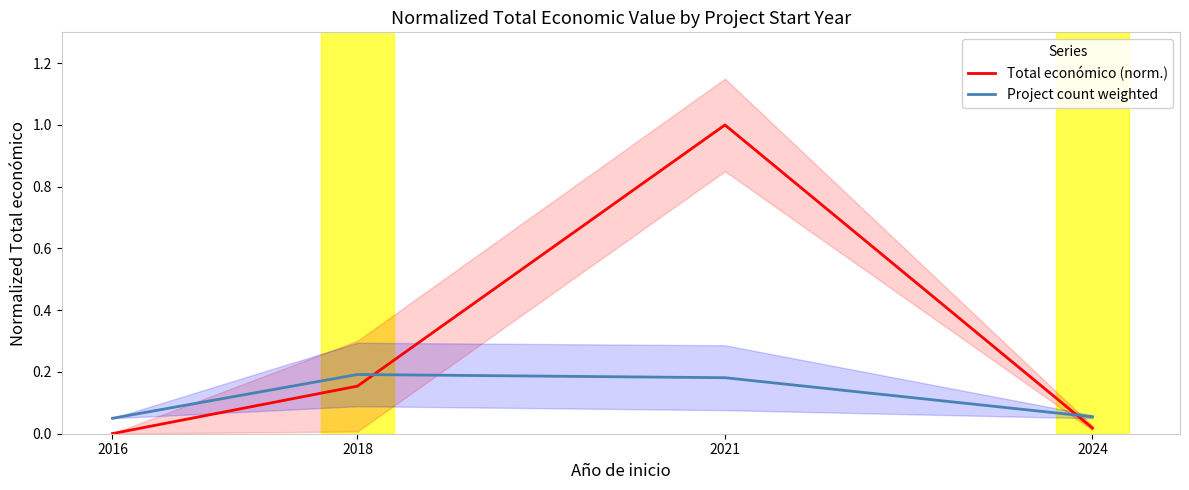

True or false: Total económico (norm.) and Project count weighted cross at least once.

True